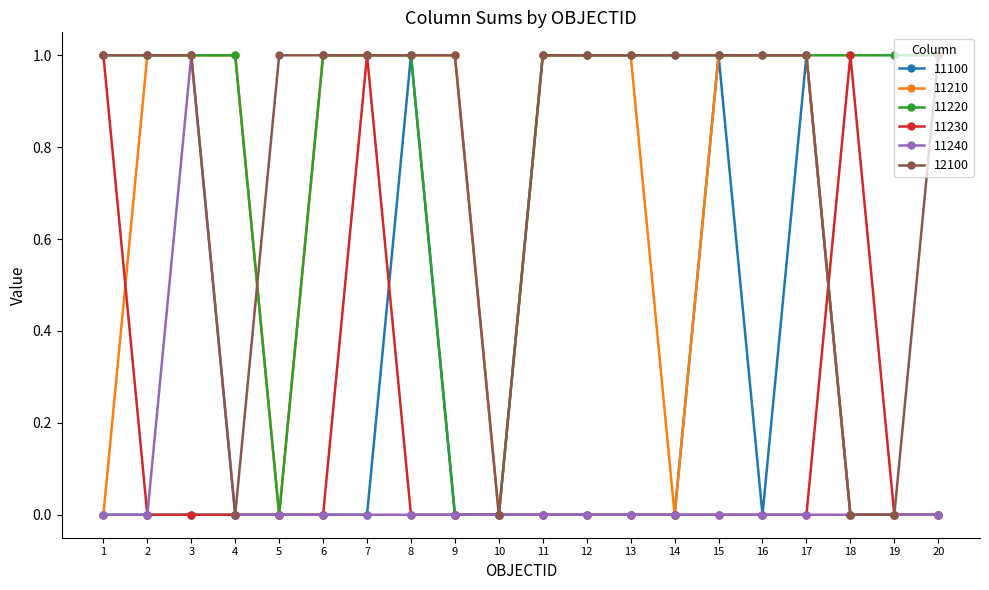

What is the difference between the maximum and minimum values in the 12100 series?

1